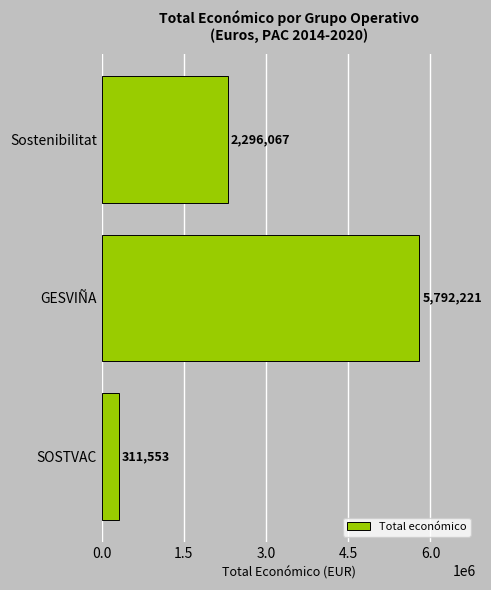

Read the value at SOSTVAC, to the nearest 100.

311600